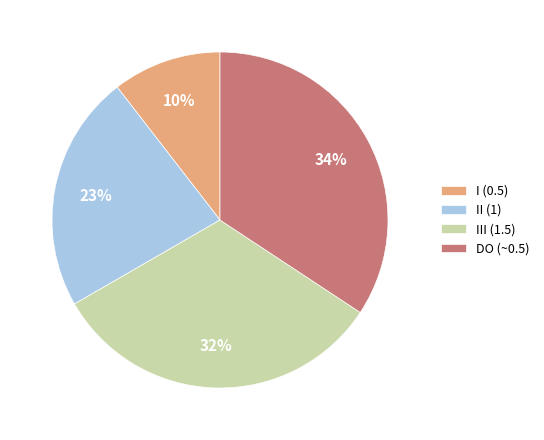

What percentage is the I (0.5) slice, to the nearest percent?

10%